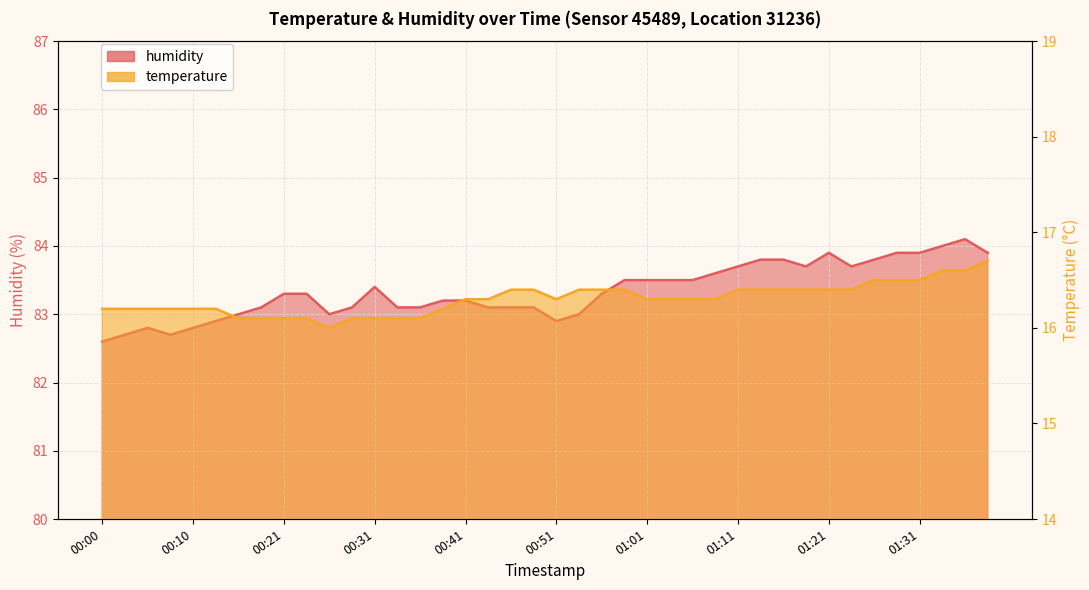

Read the humidity value at 00:08.

82.7